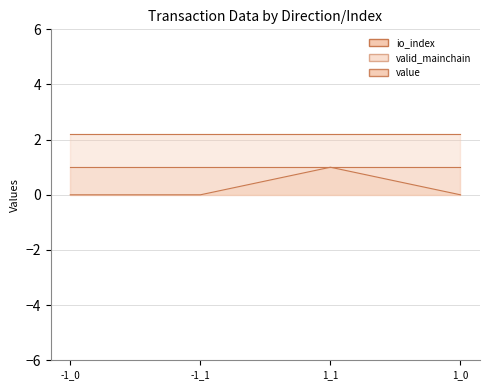

True or false: value and io_index intersect in this chart.

False